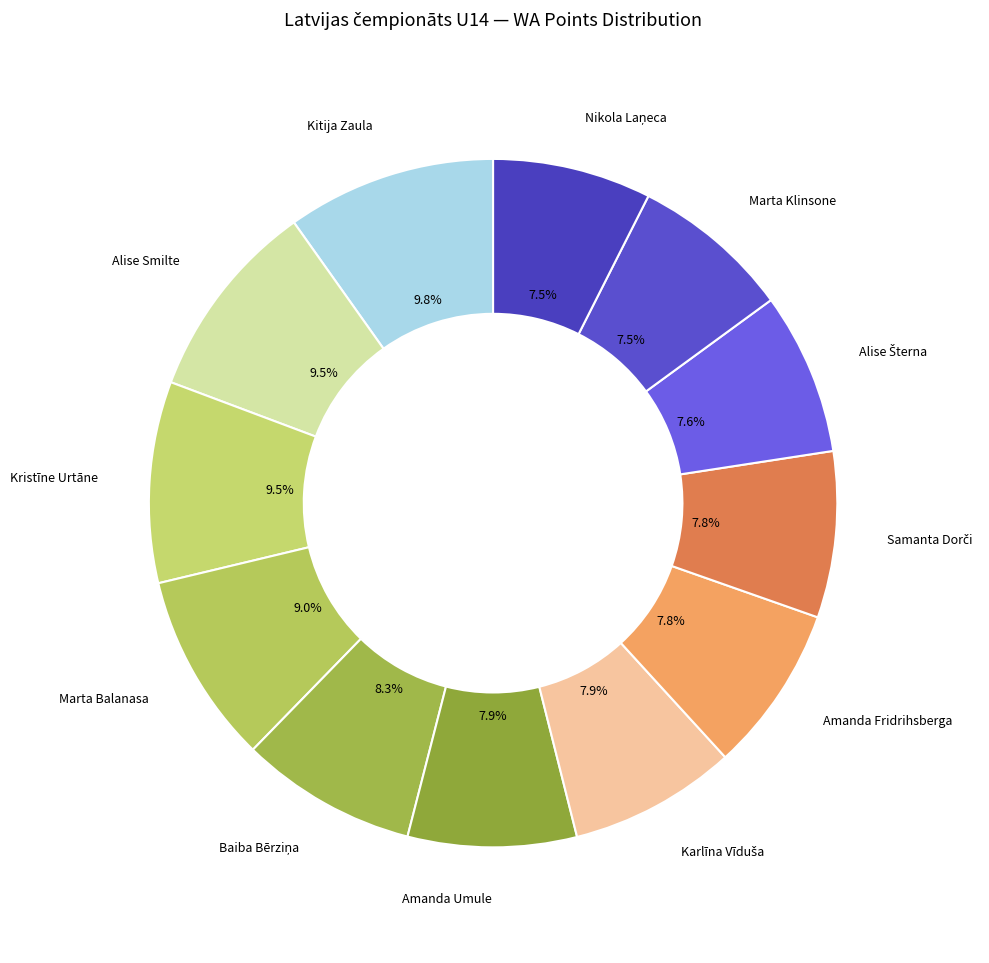

Does Kristīne Urtāne represent more than half of the total?

No